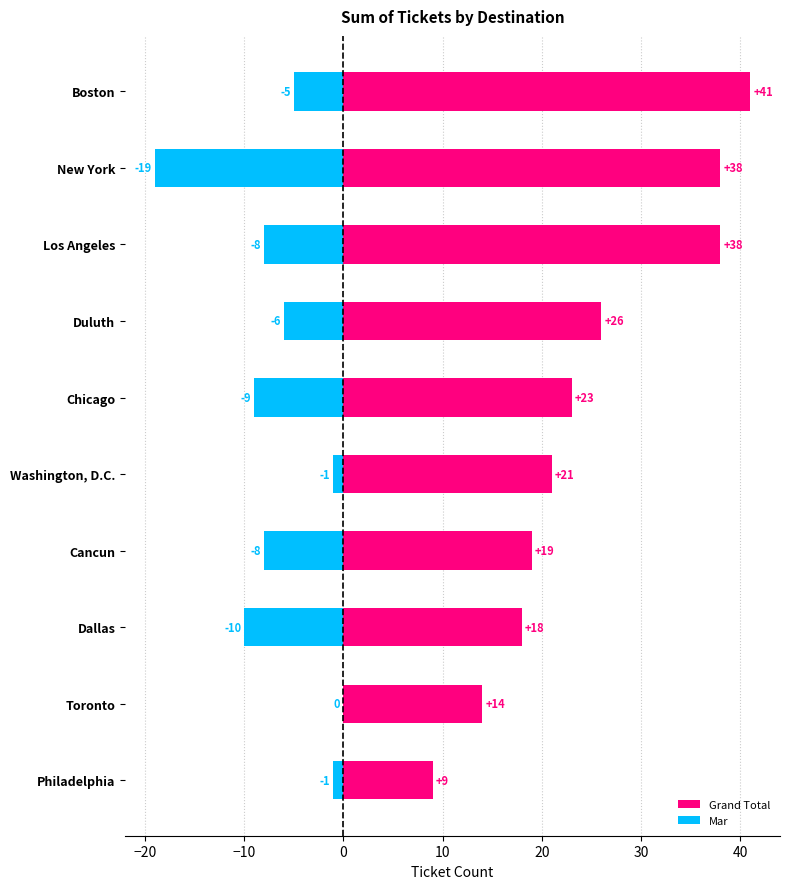

How many groups of bars are there?

10